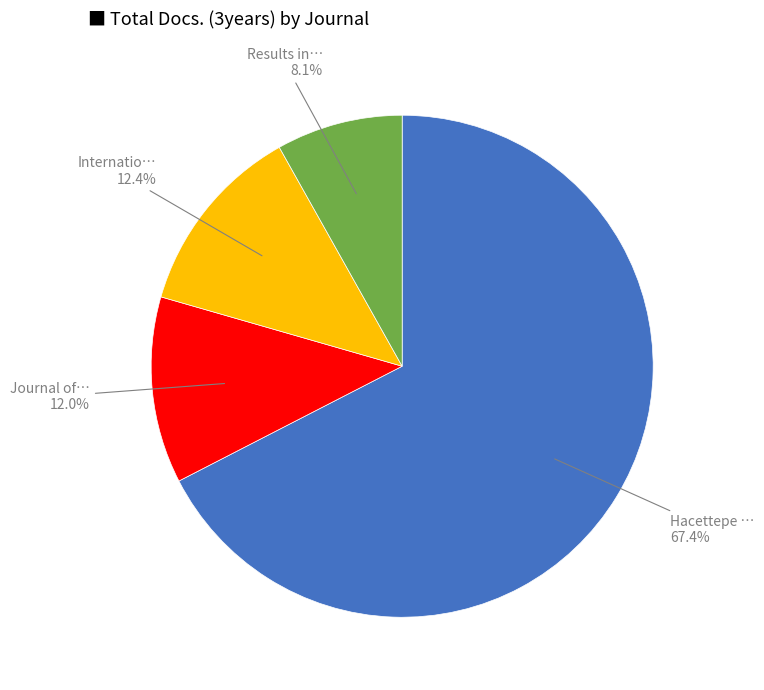

Is there a majority slice in this chart?

Yes